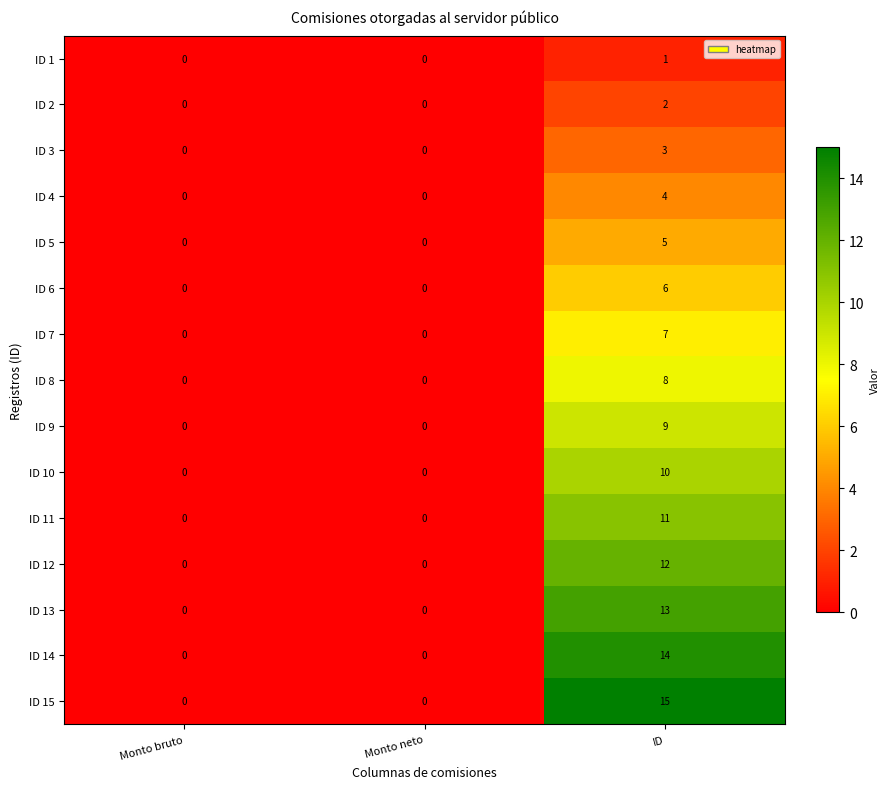

Which label corresponds to the largest value in the chart?

ID